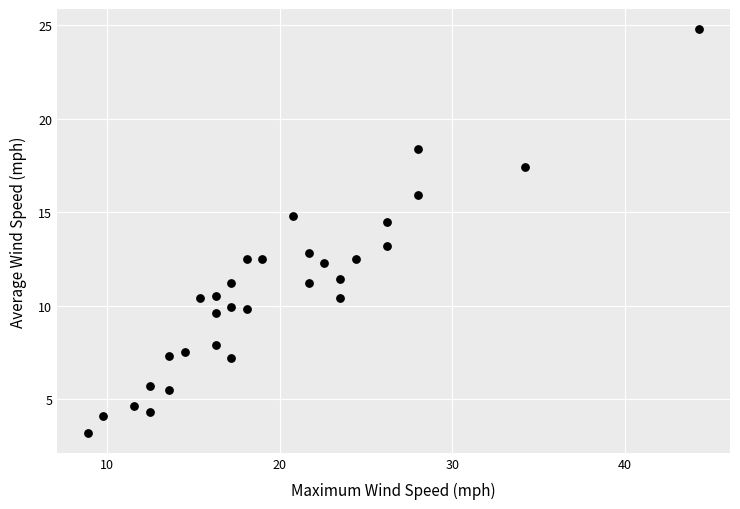

What Y value in the scatter plot is closest to 14?

14.5